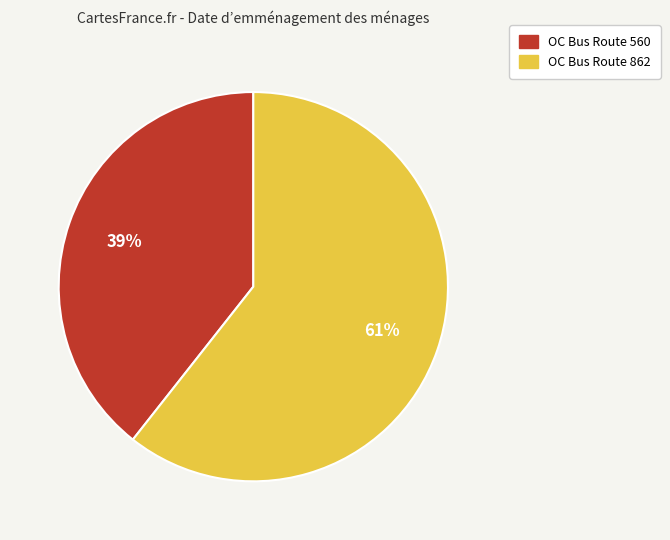

To the nearest percent, what percentage of the pie is OC Bus Route 560?

39%